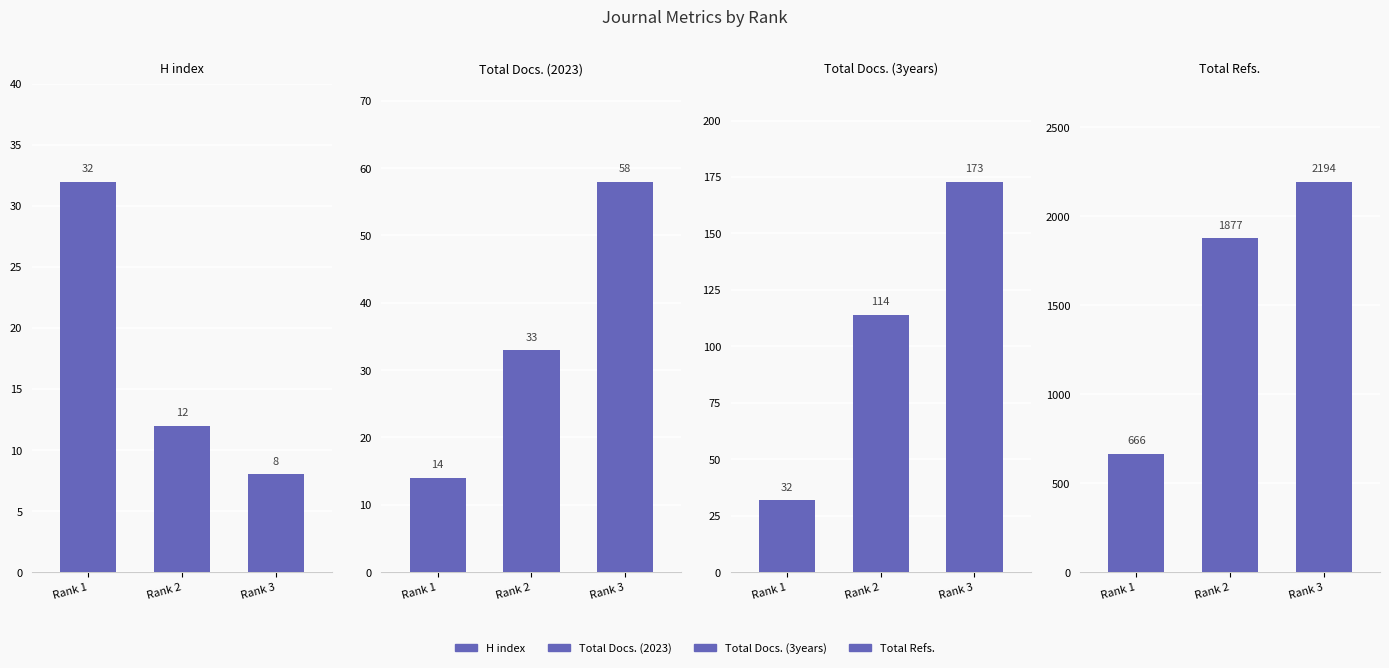

What is the total value across all series at Rank 2?

2036